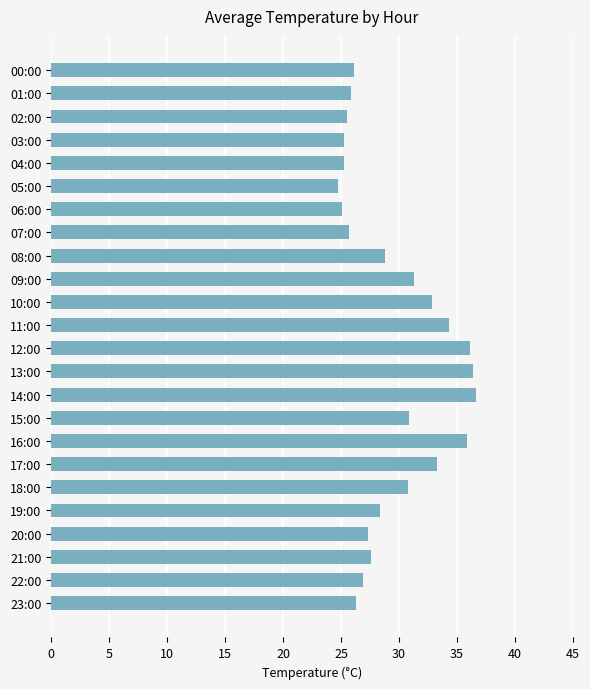

Does the chart contain stacked bars?

No